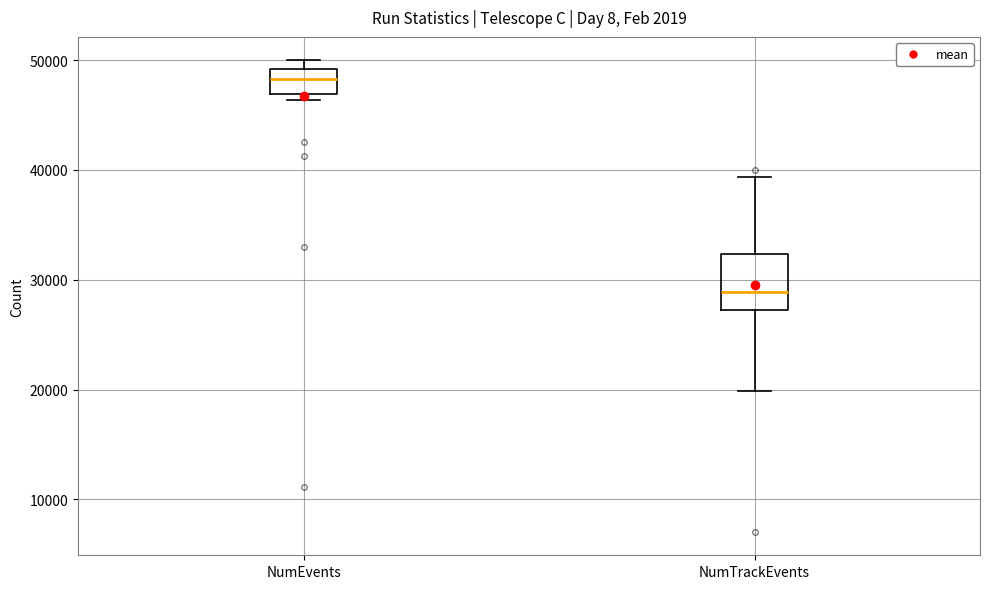

Comparing the boxes themselves (not the whiskers), which one is the tallest?

NumTrackEvents